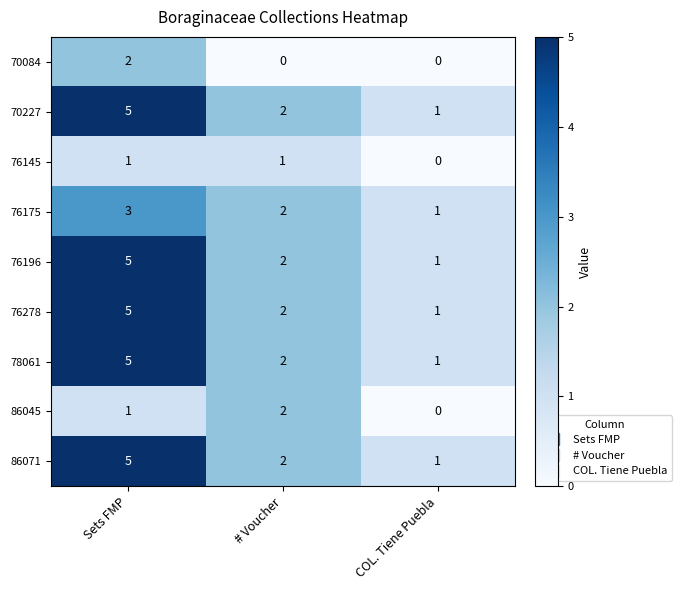

The 70084 series shows 0 at # Voucher. True or false?

True